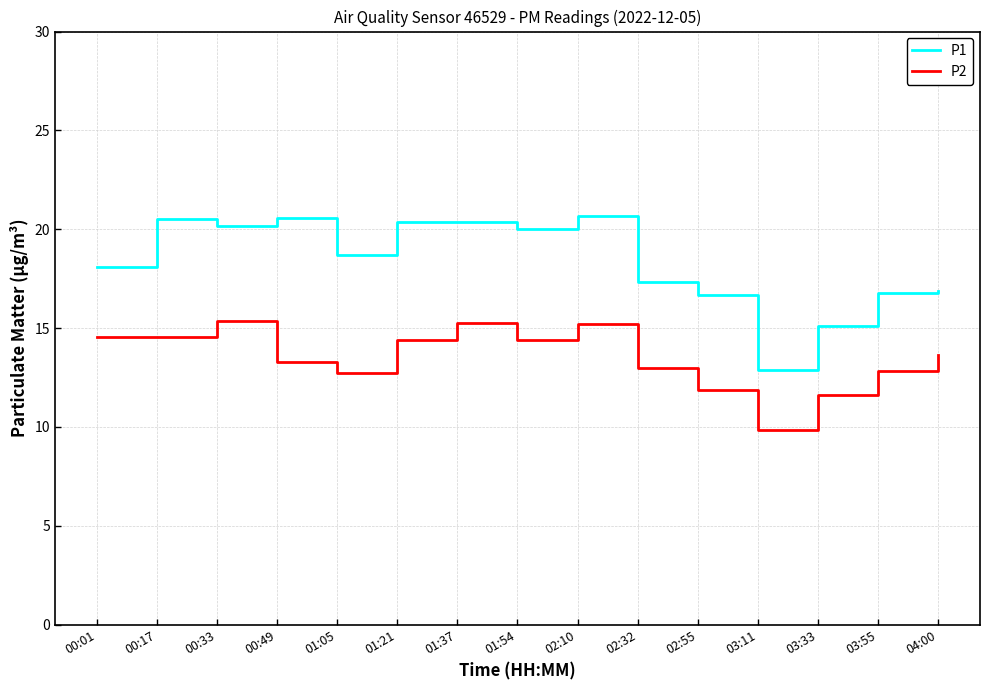

What is the difference between the highest and lowest values at 00:01?

3.5